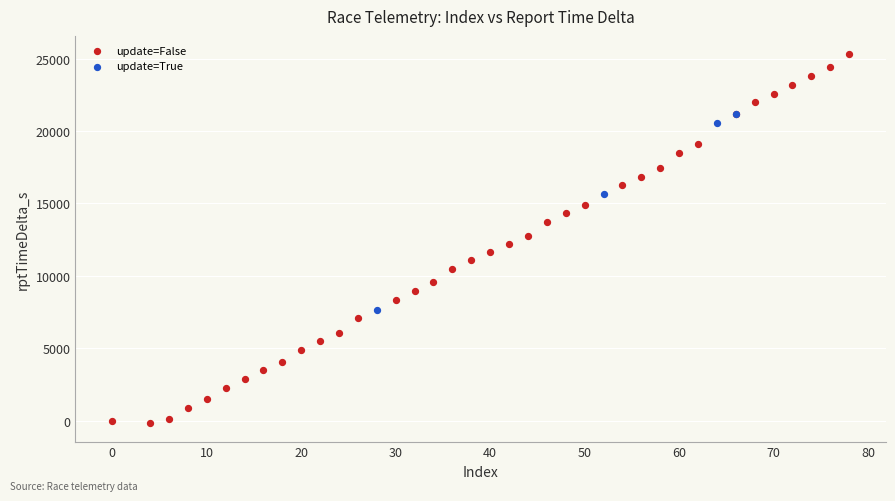

Which series contains the lowest Y value?

update=False